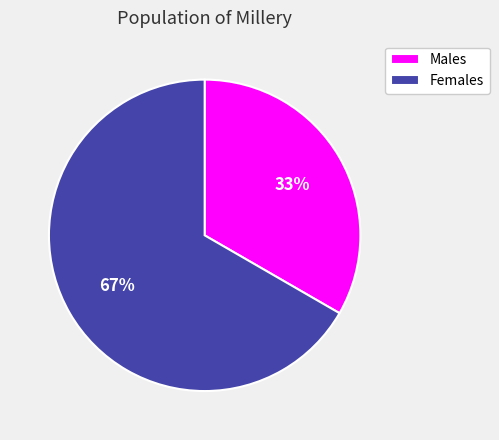

Is there any slice that represents more than half of the pie?

Yes